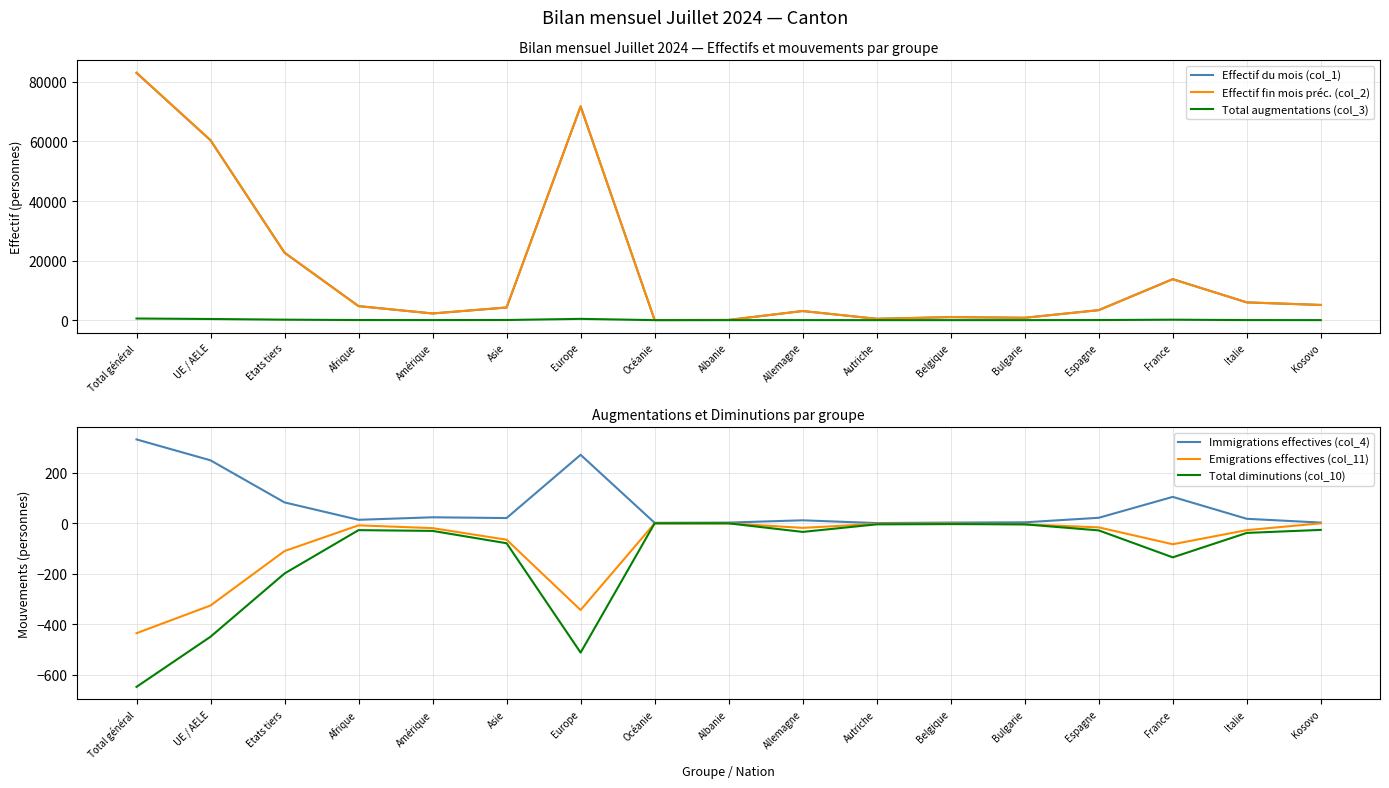

At how many categories does at least one series exceed 54187?

3